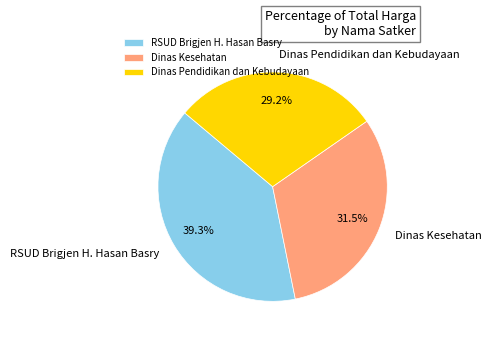

Rank the categories by value from lowest to highest.

Dinas Pendidikan dan Kebudayaan, Dinas Kesehatan, RSUD Brigjen H. Hasan Basry